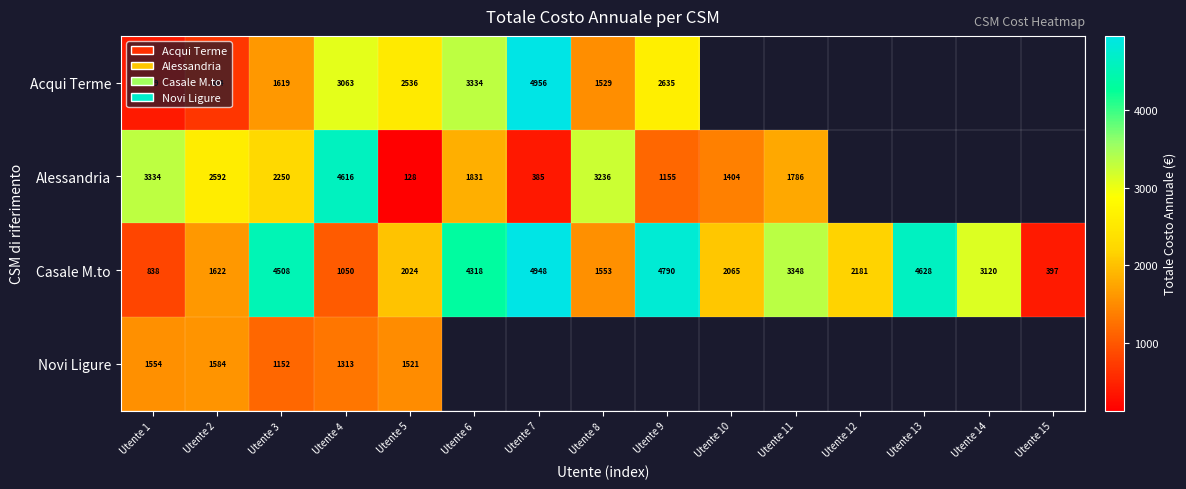

List the labels in order of Casale M.to value, largest first.

Utente 7, Utente 9, Utente 13, Utente 3, Utente 6, Utente 11, Utente 14, Utente 12, Utente 10, Utente 5, Utente 2, Utente 8, Utente 4, Utente 1, Utente 15